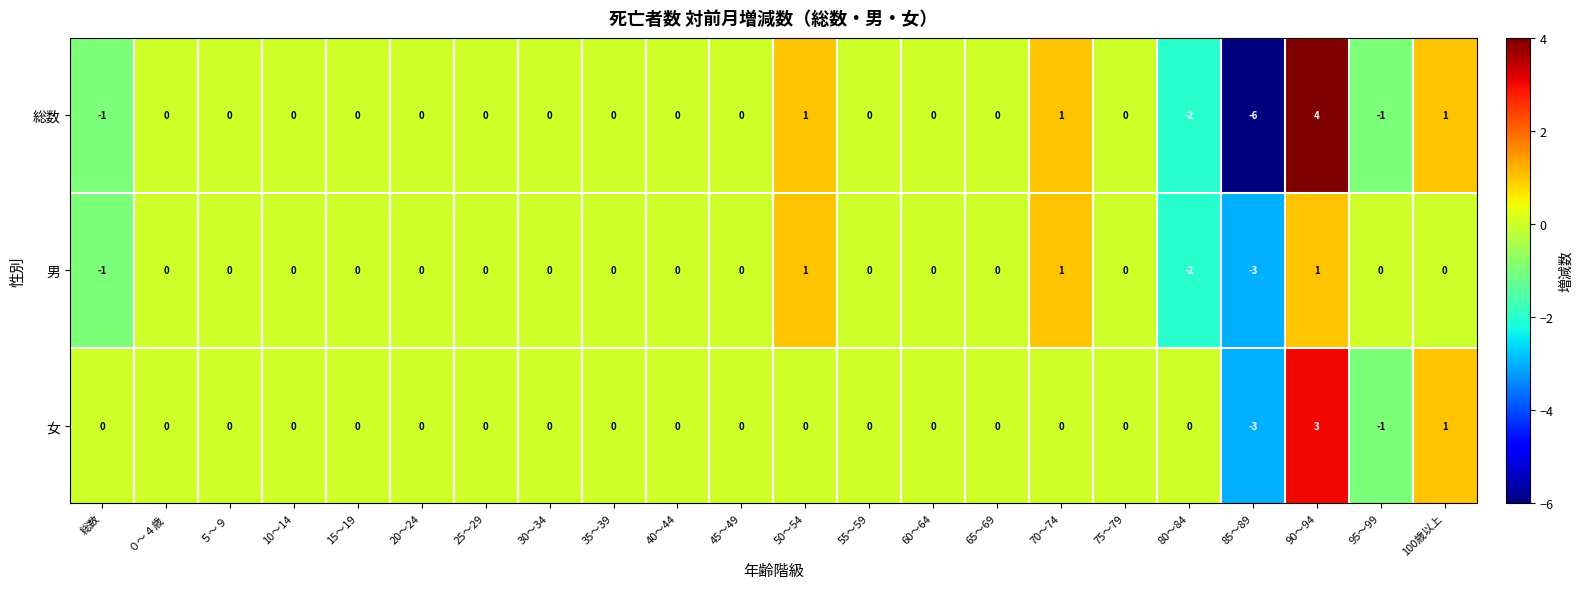

At which category does the chart reach its peak across all series?

90～94